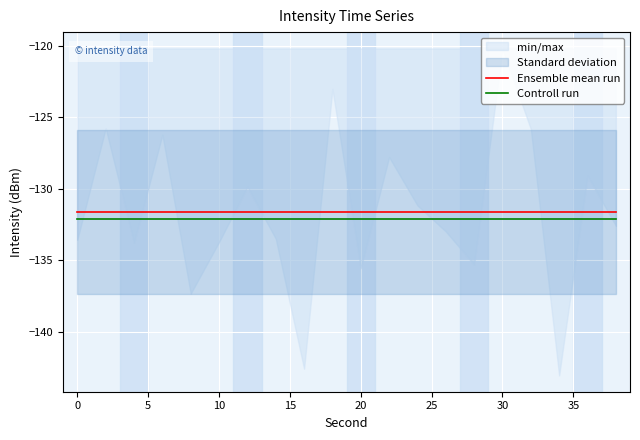

True or false: Controll run has a value of -132.2 at 10.

True